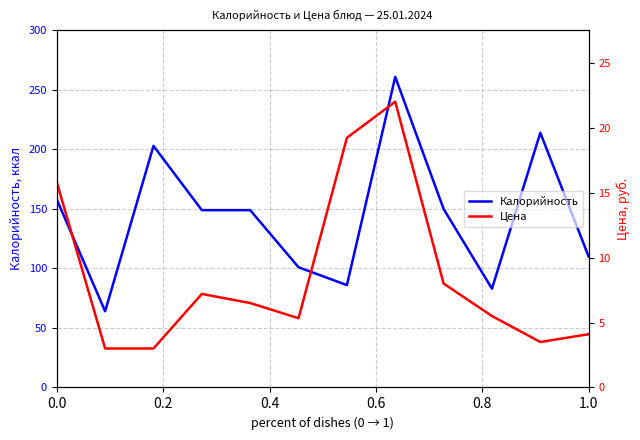

What is the highest value of the Калорийность series?

261